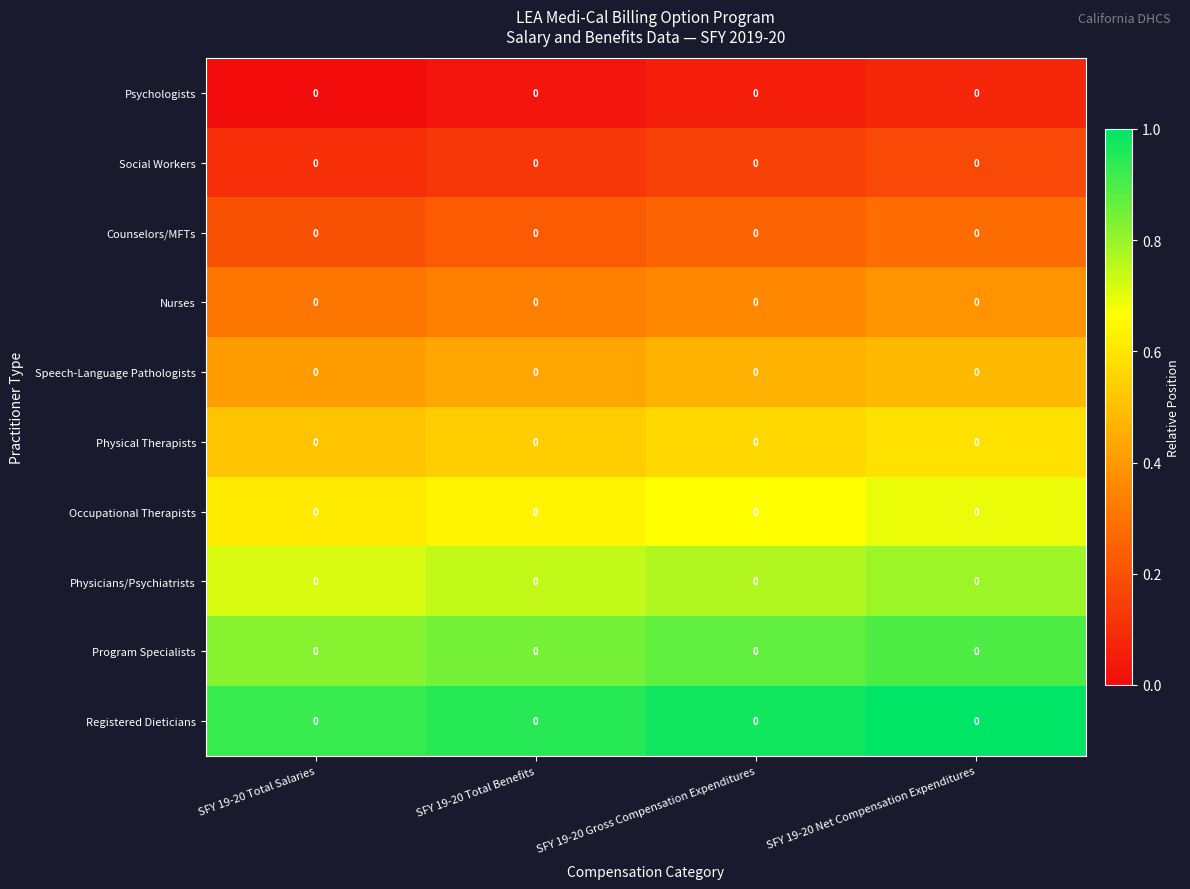

Which label corresponds to the largest value in the chart?

SFY 19-20 Net Compensation Expenditures